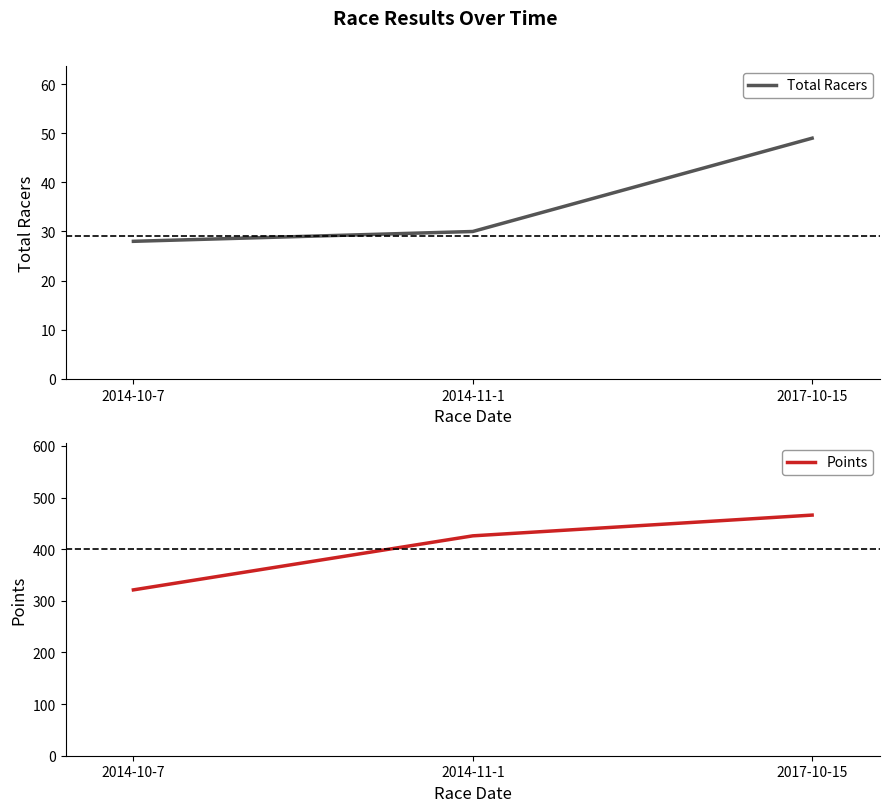

Reading left to right, extract all data points from this chart.

Total Racers: 28.0	30.0	49.0
Points: 321.2	425.8	466.0